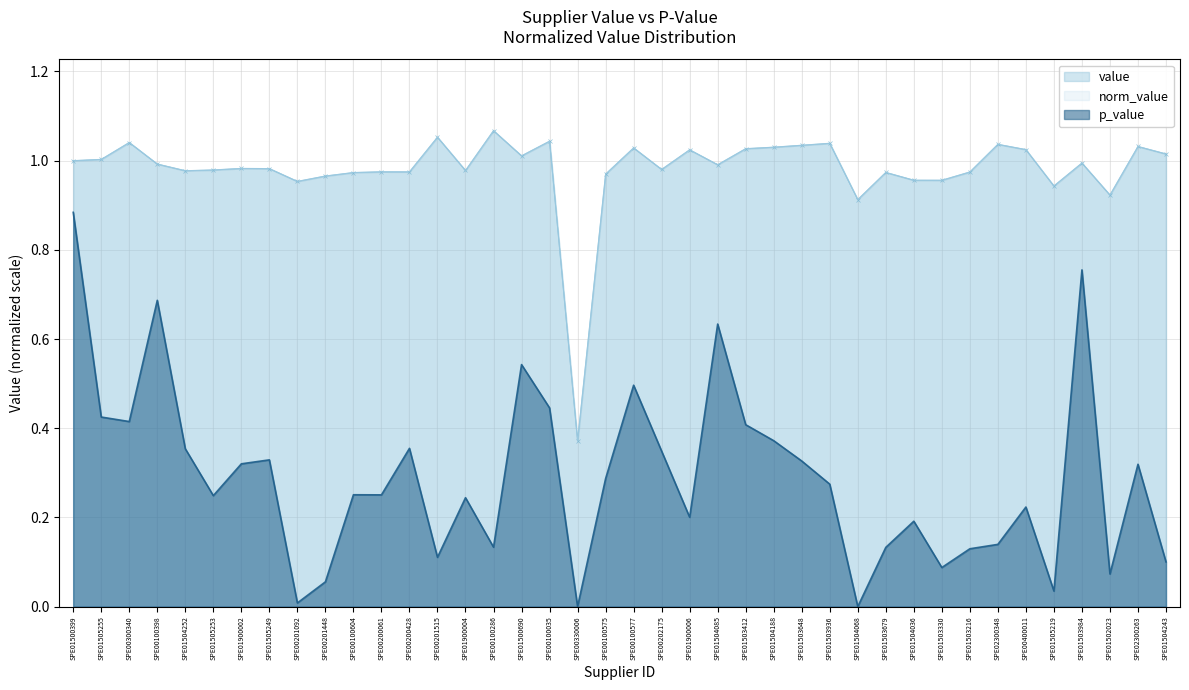

True or false: norm_value and p_value intersect in this chart.

False